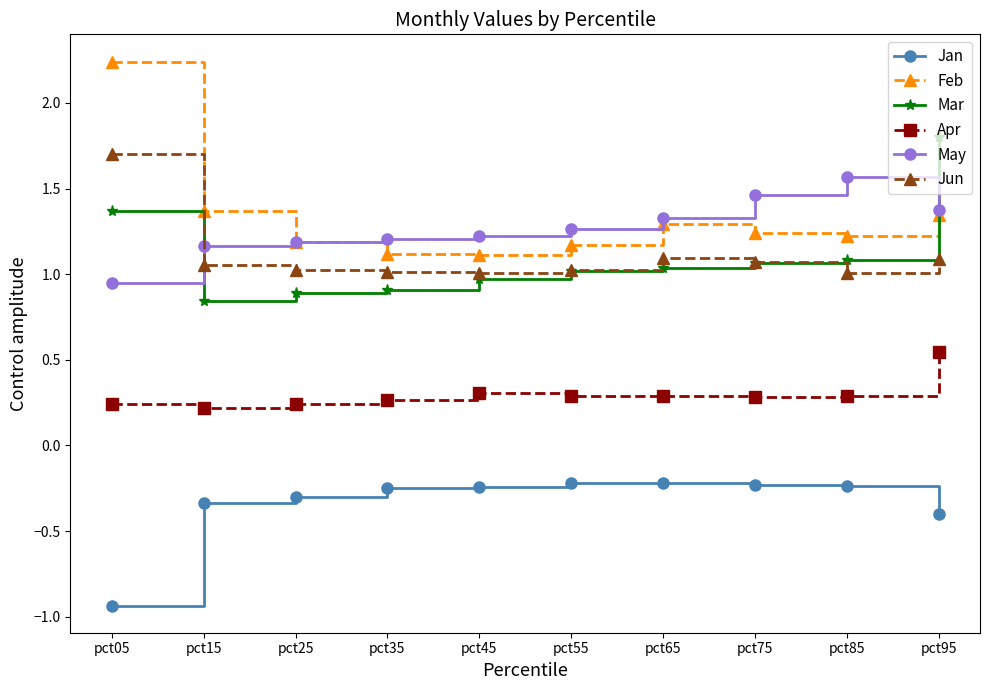

The value of Jun at pct75 is 0.6. True or false?

False